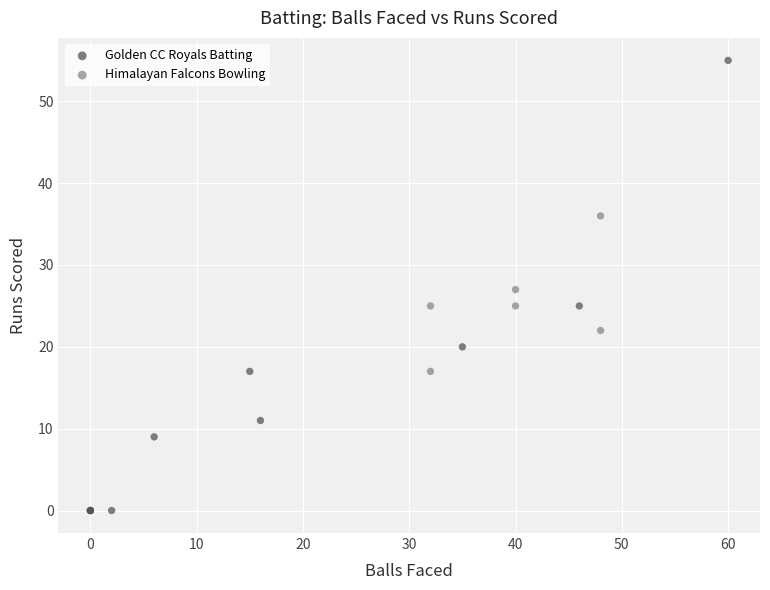

Which series has the largest Y range (max minus min)?

Golden CC Royals Batting